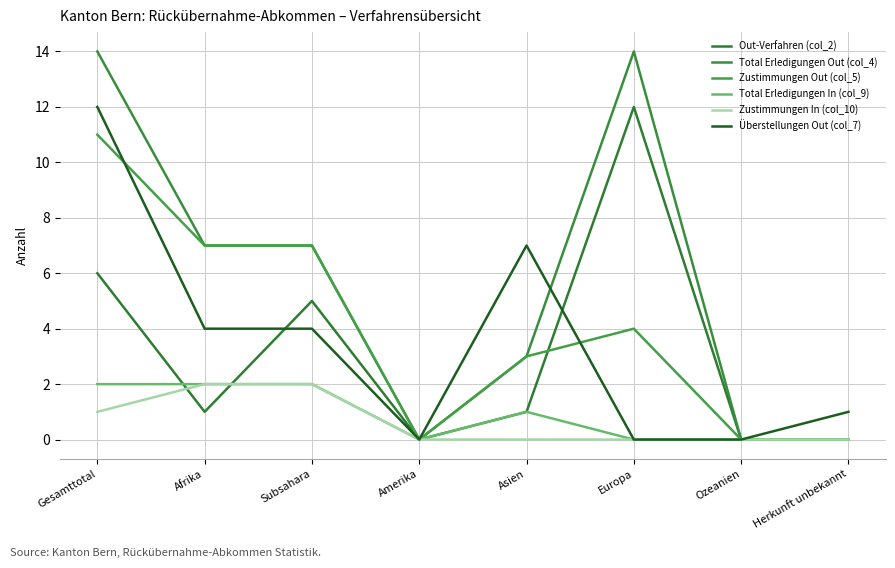

What is the label of the 8th point from the right?

Gesamttotal